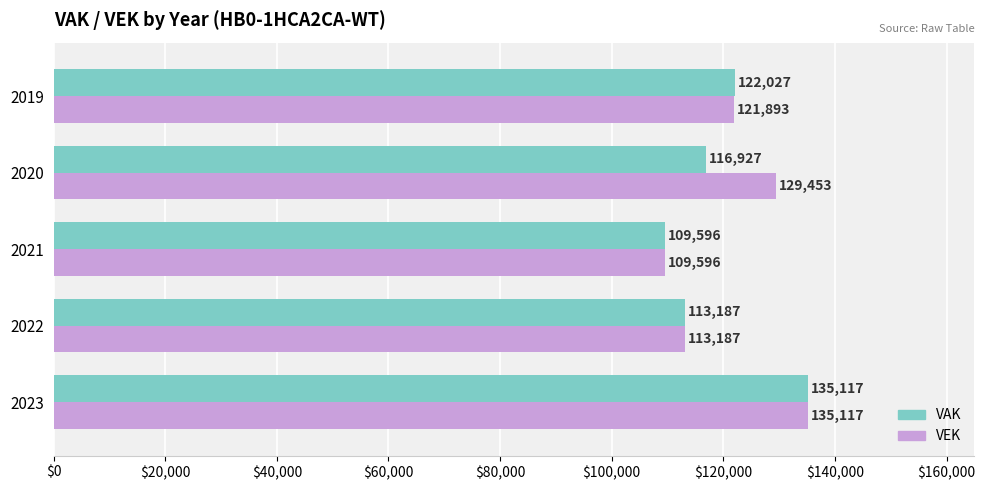

The value of VAK at 2022 is 113187. True or false?

True